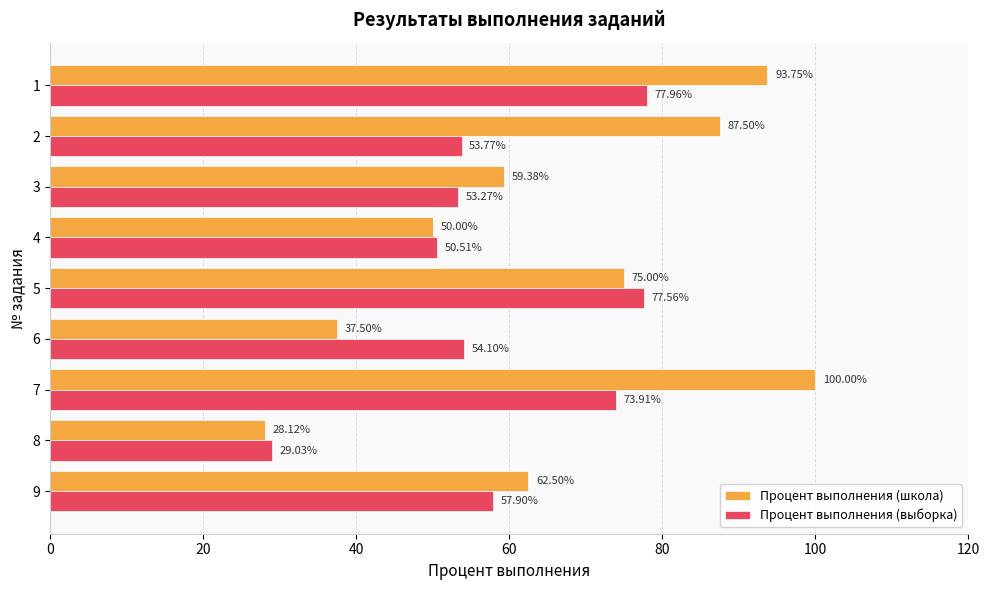

Which series has the widest spread of values?

Процент выполнения (школа)